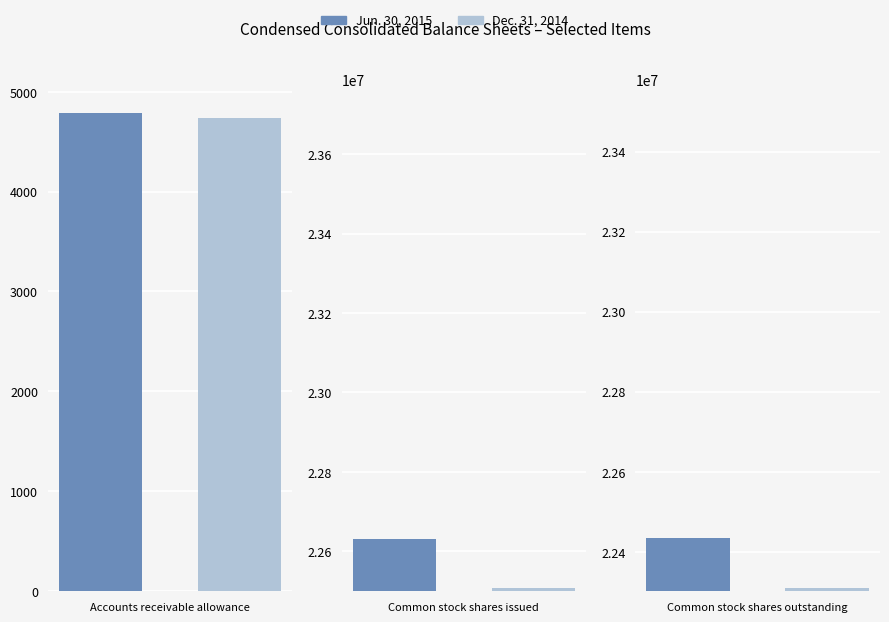

Count the number of data series in this chart.

2